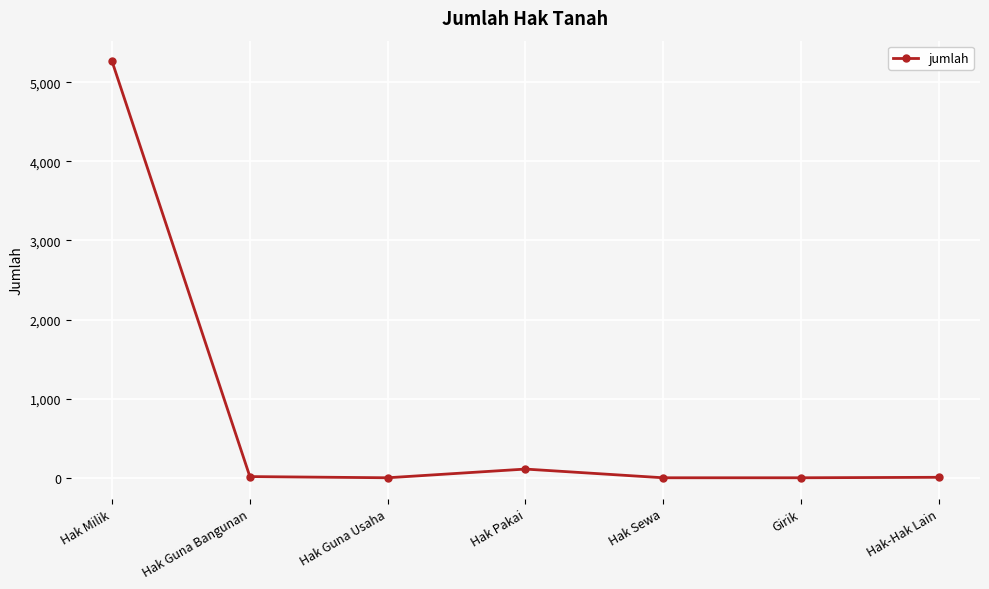

Is it true that the value at Hak Milik is 5263?

True